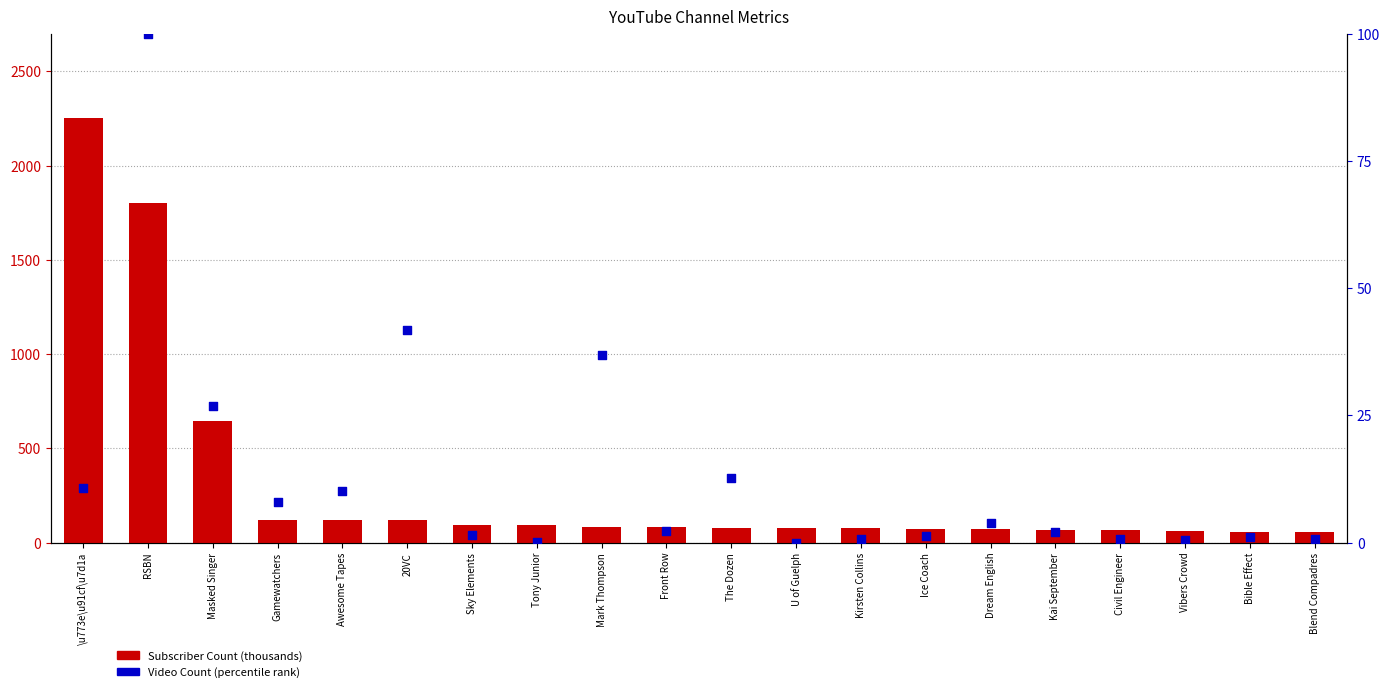

Is the value of Video Count (percentile rank) at 20VC greater than the value of Subscriber Count (thousands) at Gamewatchers?

No